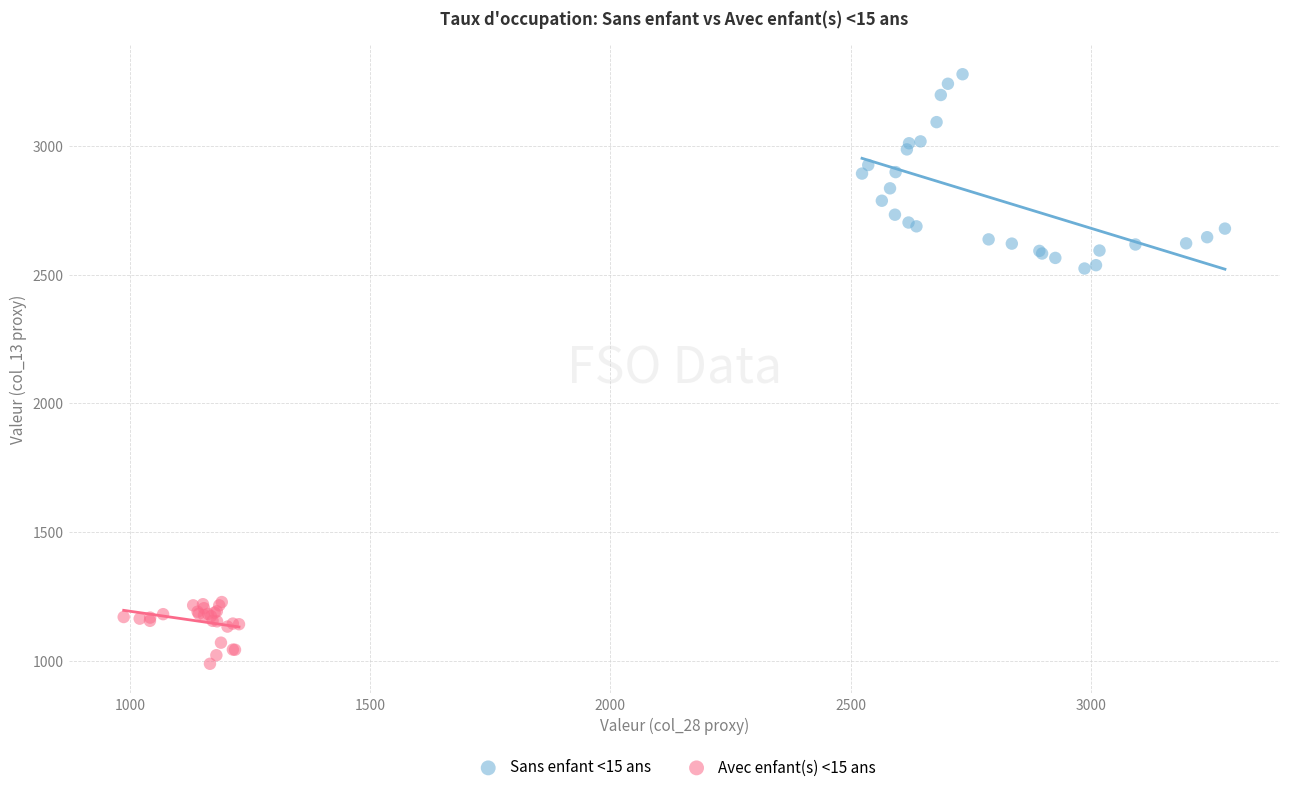

What are all the series names shown in the legend?

Sans enfant <15 ans, Avec enfant(s) <15 ans